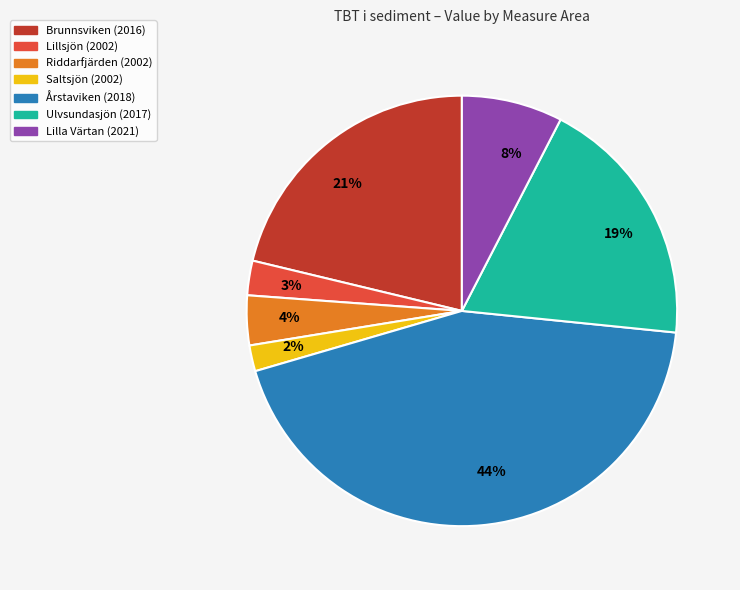

To the nearest percent, what is the combined percentage of Lillsjön (2002) and Ulvsundasjön (2017)?

22%